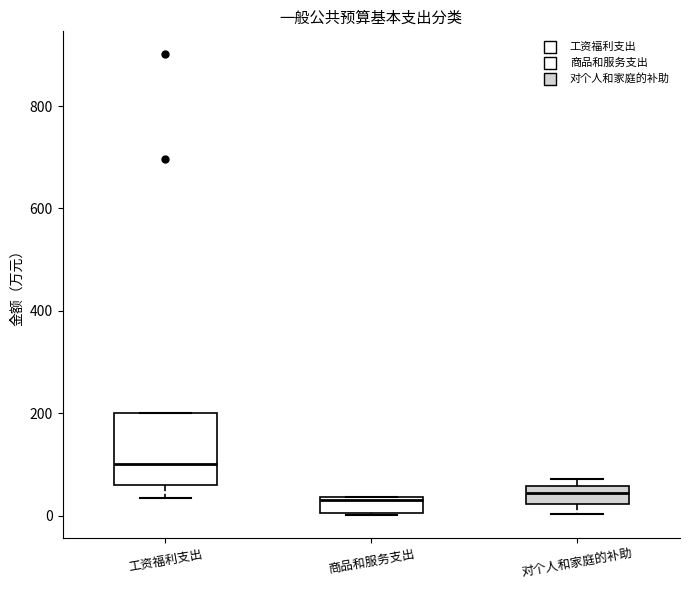

Where is the lower edge of the box for 商品和服务支出 on the y-axis? The values are not printed on the chart, so give them approximately, as read against the axis.

0